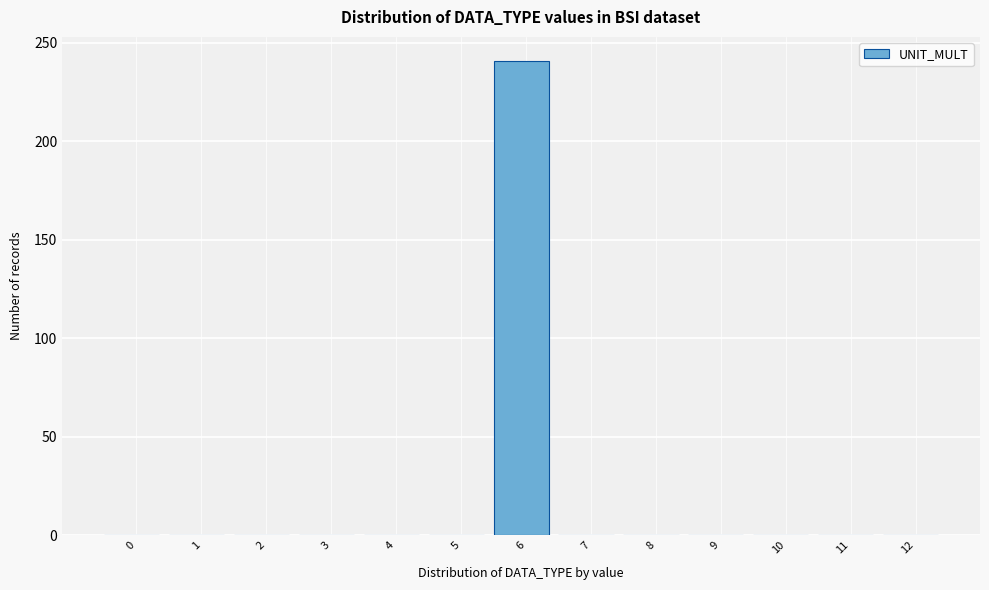

Reading right to left, transcribe all the data shown in this chart.

12=0	11=0	10=0	9=0	8=0	7=0	6=241	5=0	4=0	3=0	2=0	1=0	0=0